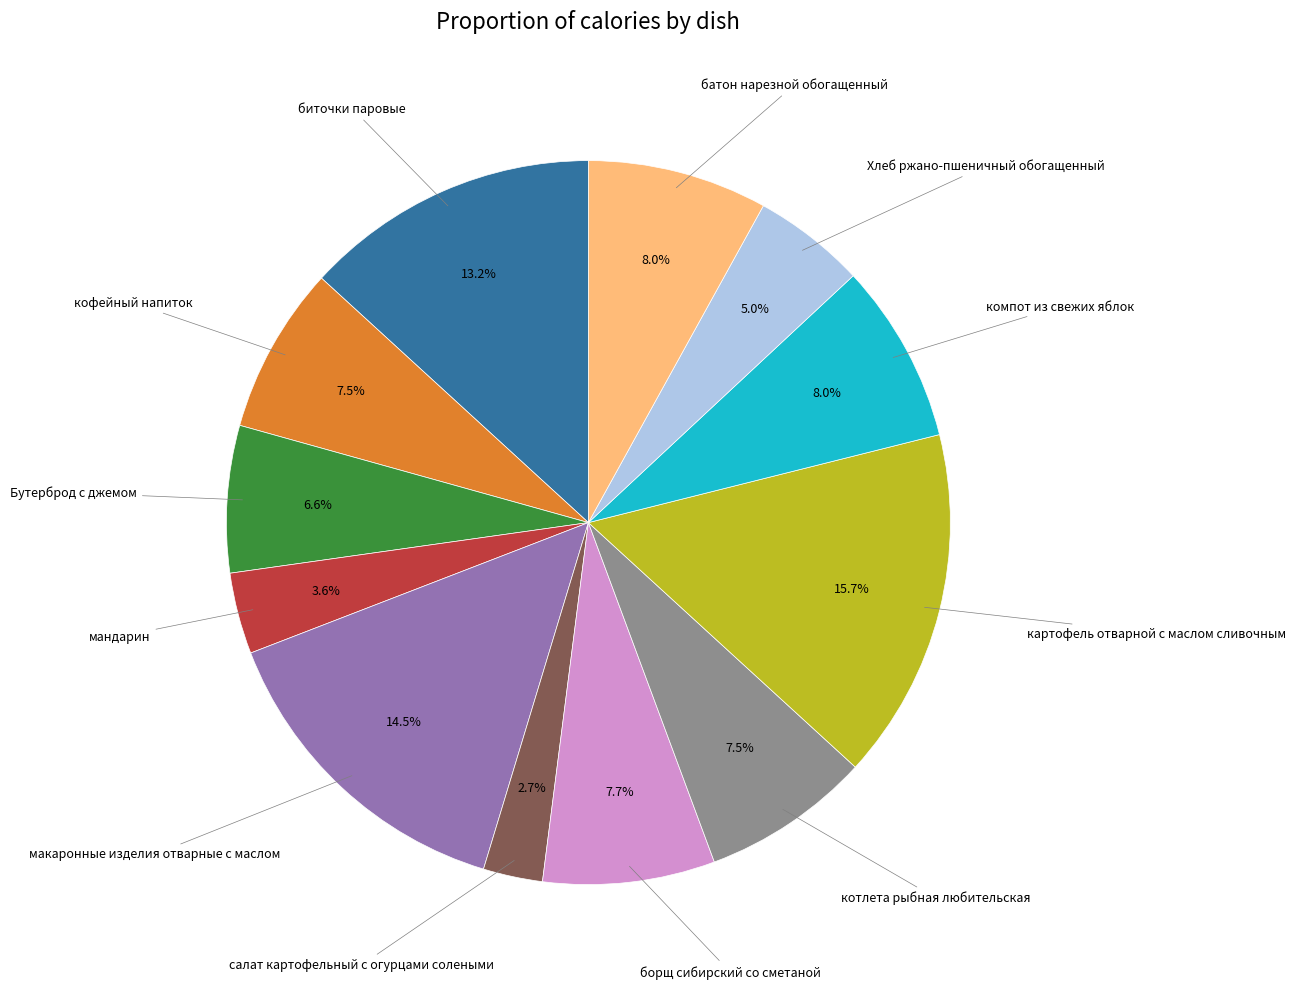

To the nearest percent, what is the difference between the largest and smallest slice percentages?

13%